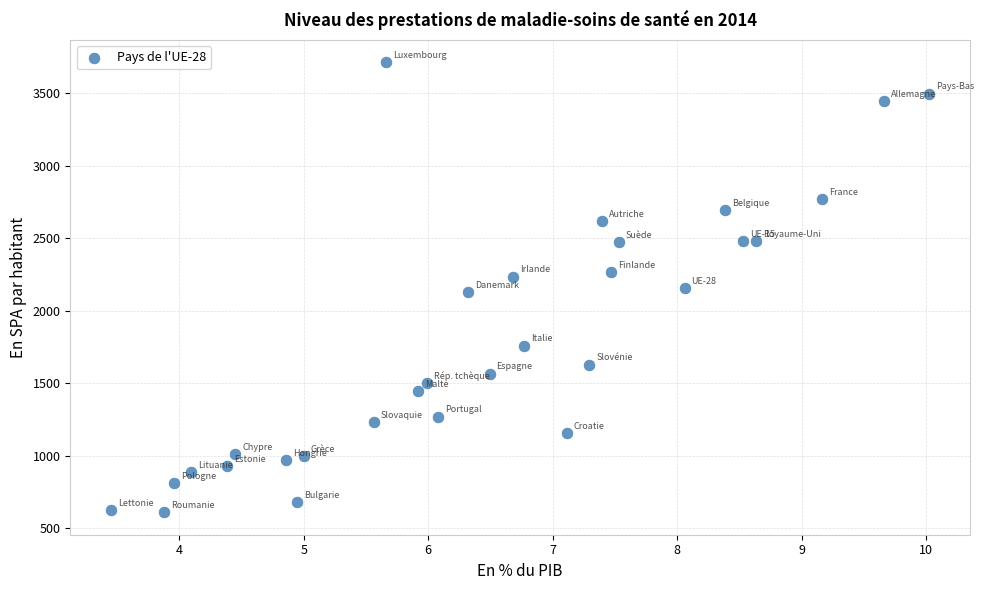

What is the range of X values (max minus min)?

6.6